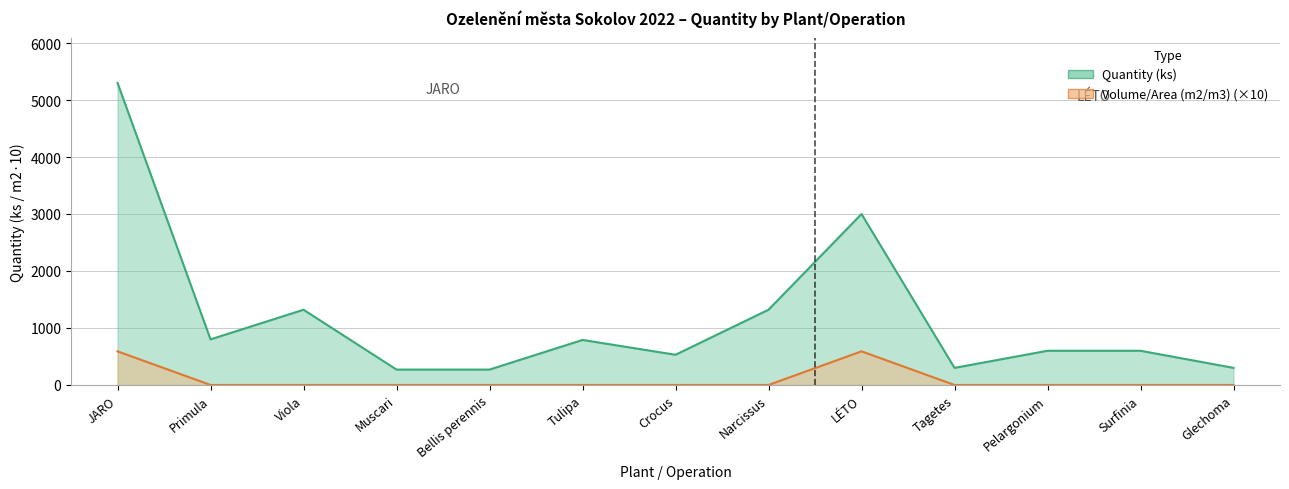

What is the label of the 12th point from the left?

Surfinia